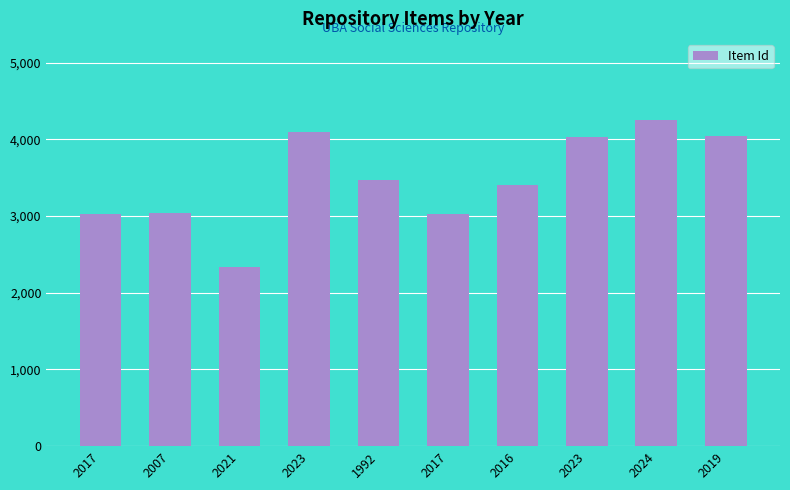

Reading left to right, extract all data points from this chart.

3028	3035	2337	4089	3473	3031	3405	4025	4247	4043